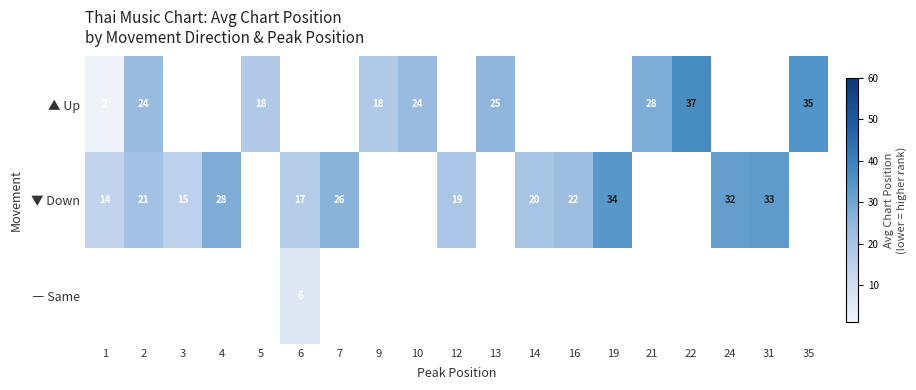

The ▼ Down series shows 20.0 at 14. True or false?

True